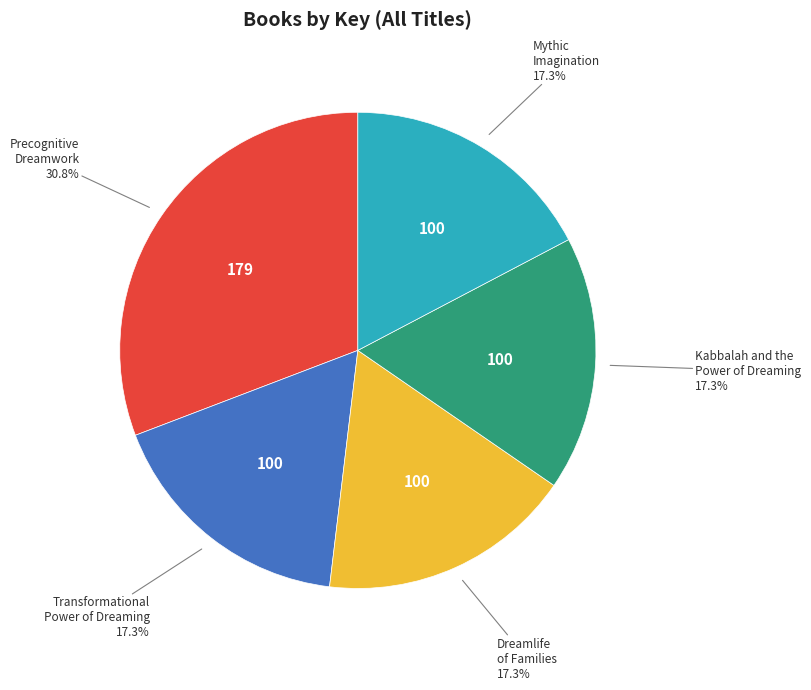

Is there a majority slice in this chart?

No